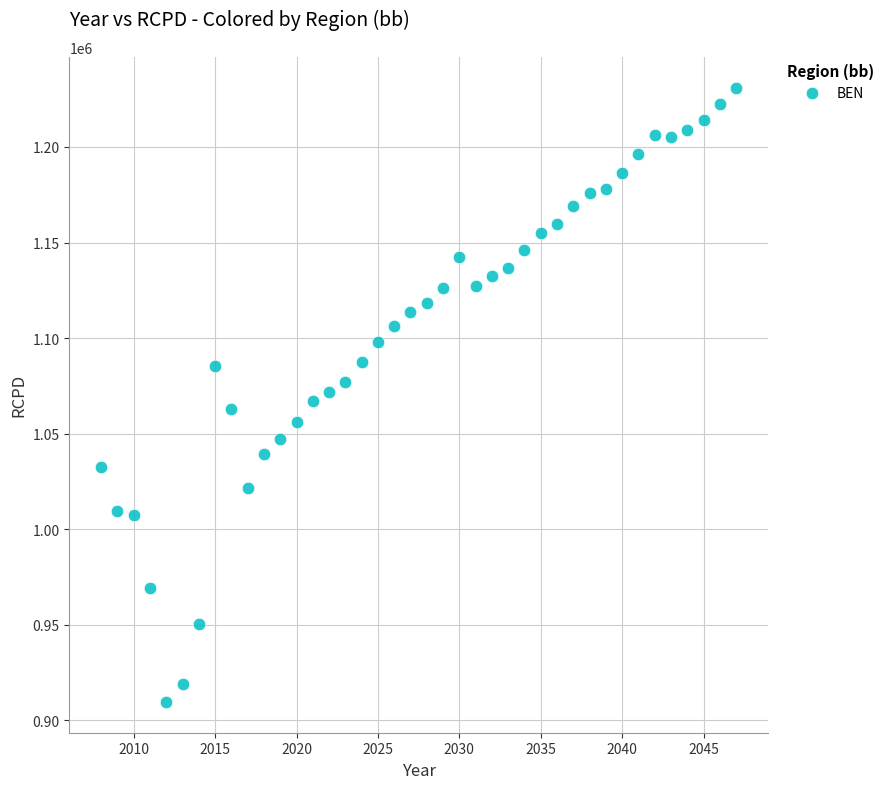

What is the range of X values (max minus min)?

39.0